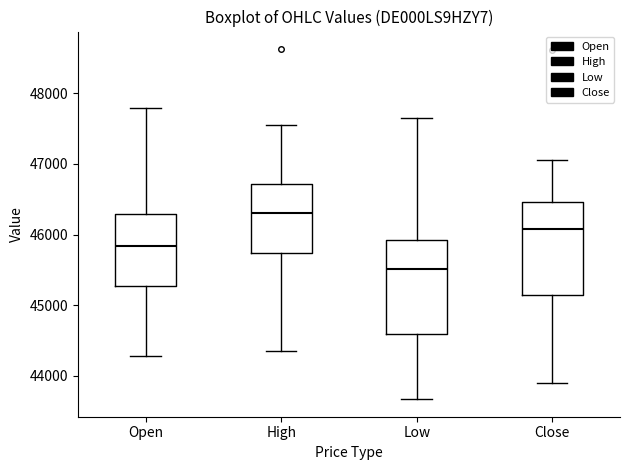

Where is the lower edge of the box for High on the y-axis? The values are not printed on the chart, so give them approximately, as read against the axis.

45700